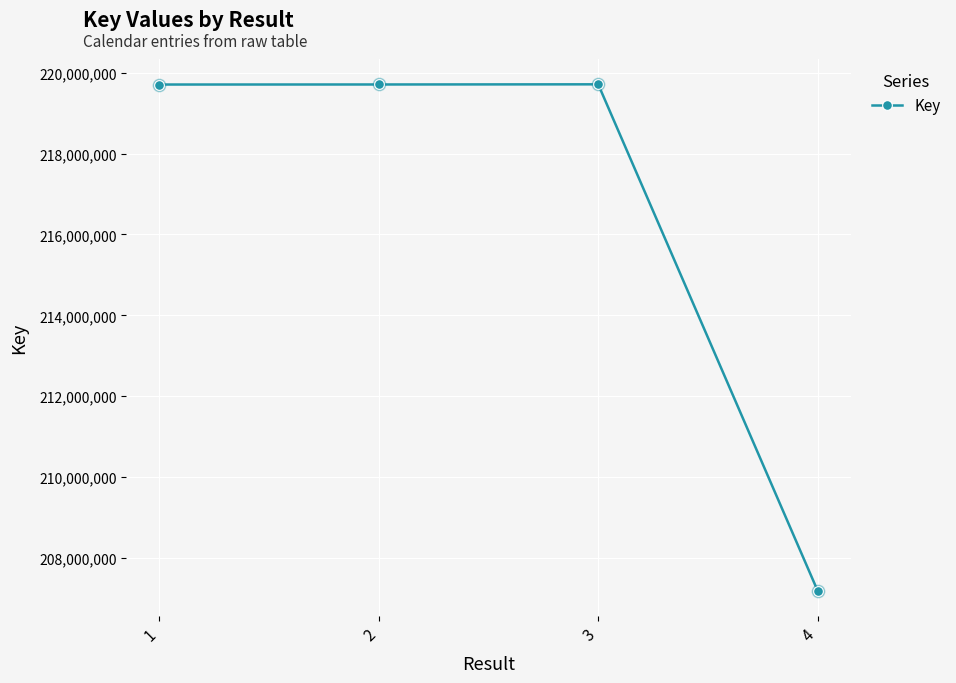

What is the change in value from 3 to 4?

-12527362